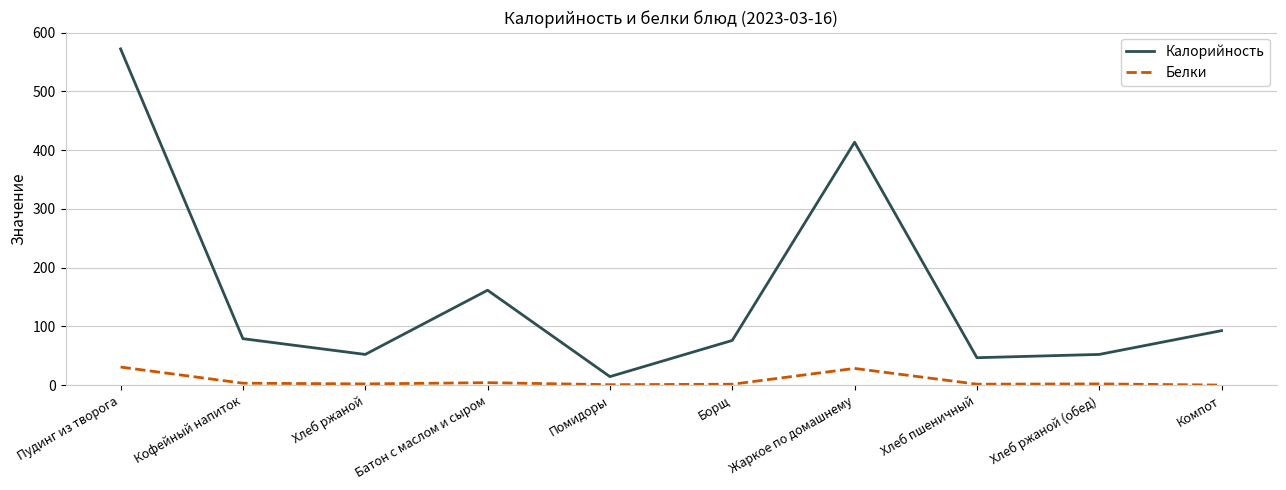

True or false: Белки and Калорийность cross at least once.

False